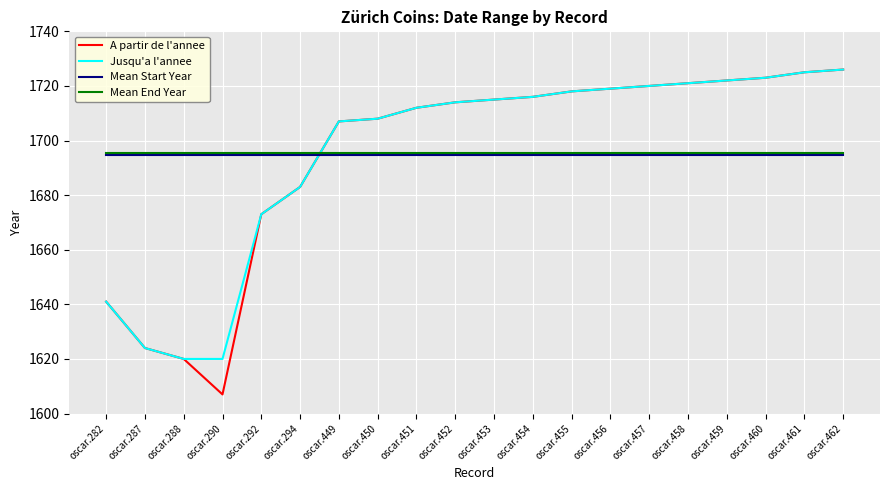

What value does the Jusqu'a l'annee series have at oscar.461?

1725.0